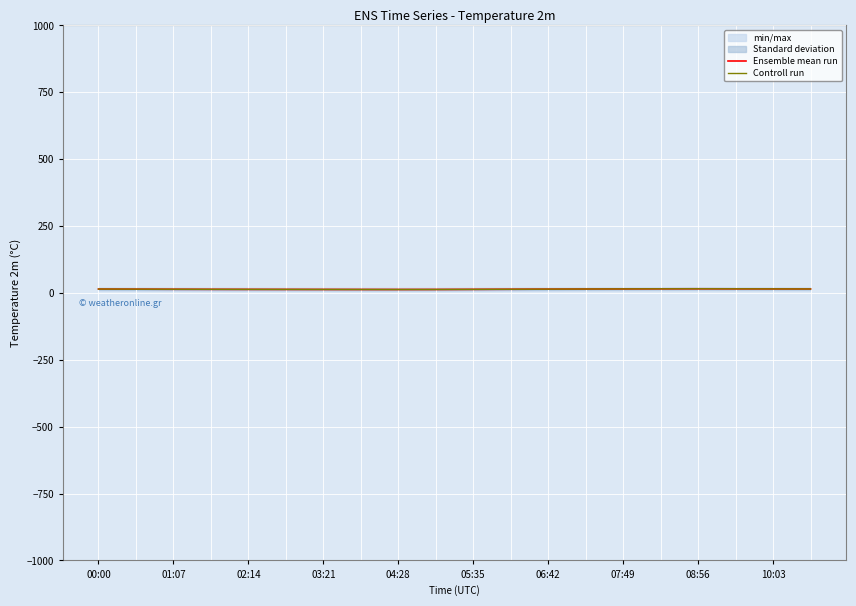

Between which two adjacent categories do Controll run and Ensemble mean run first intersect?

06:42 and 07:49